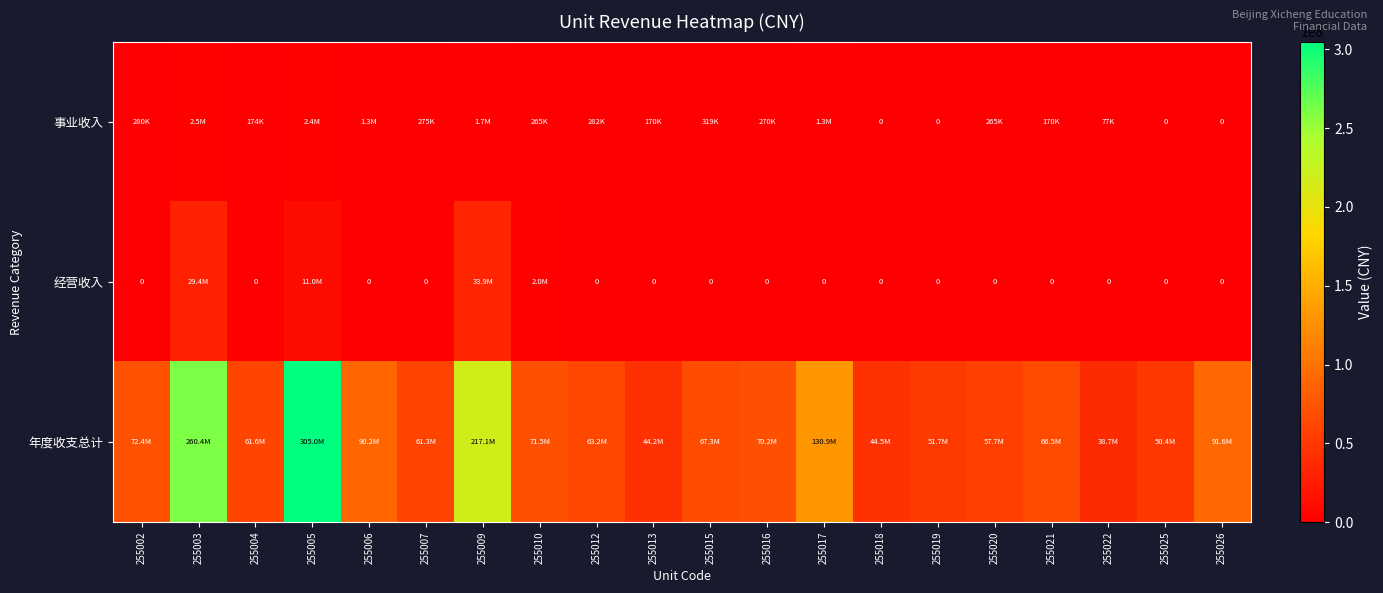

What is the total value across all series at 255012?

63490692.8